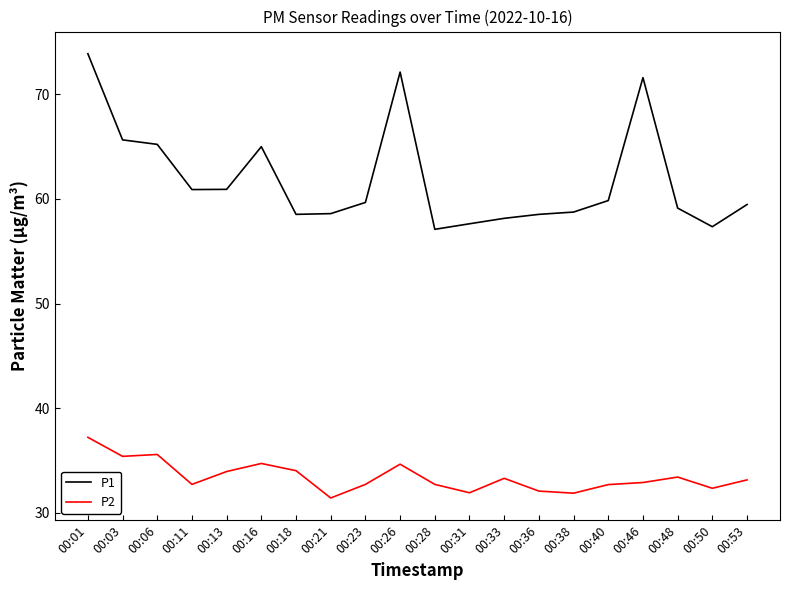

Rank the series by their average value, from highest to lowest.

P1, P2